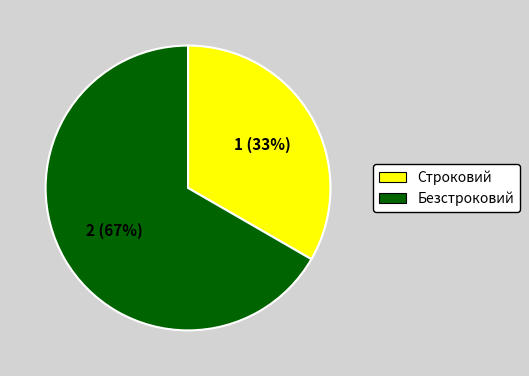

How many segments does this pie chart have?

2